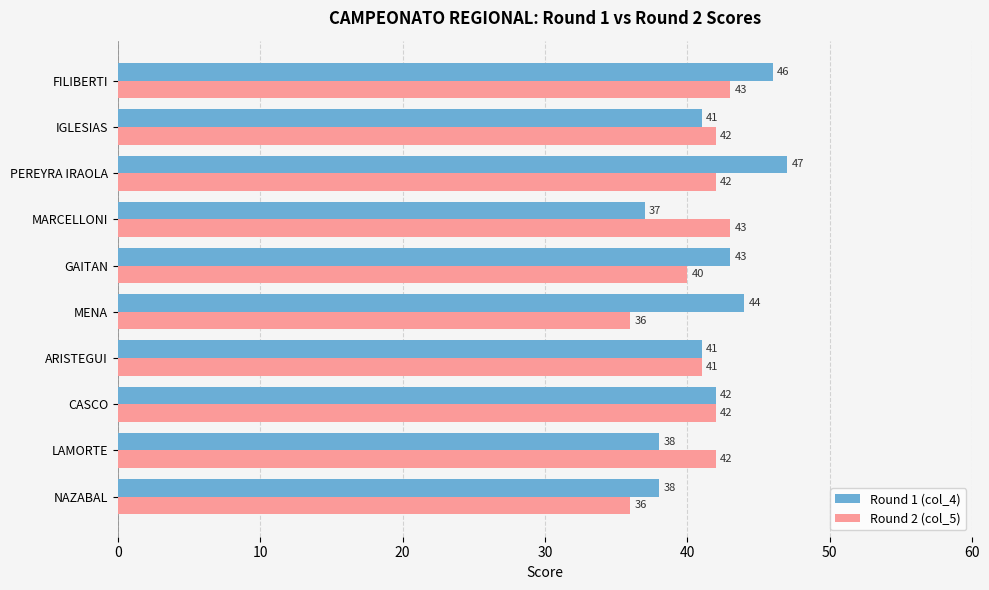

The value of Round 1 (col_4) at FILIBERTI is 46. True or false?

True